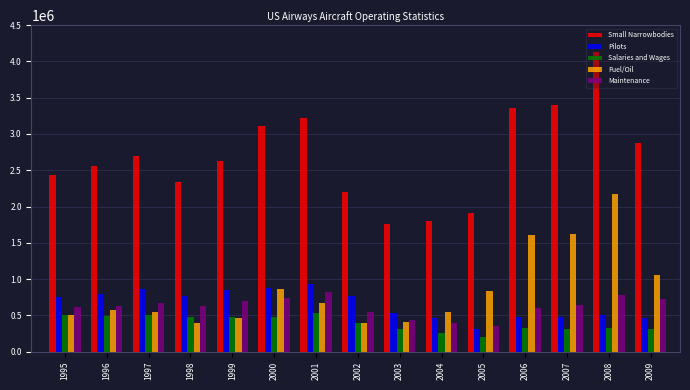

The value of Pilots at 2000 is 883916.0. True or false?

True